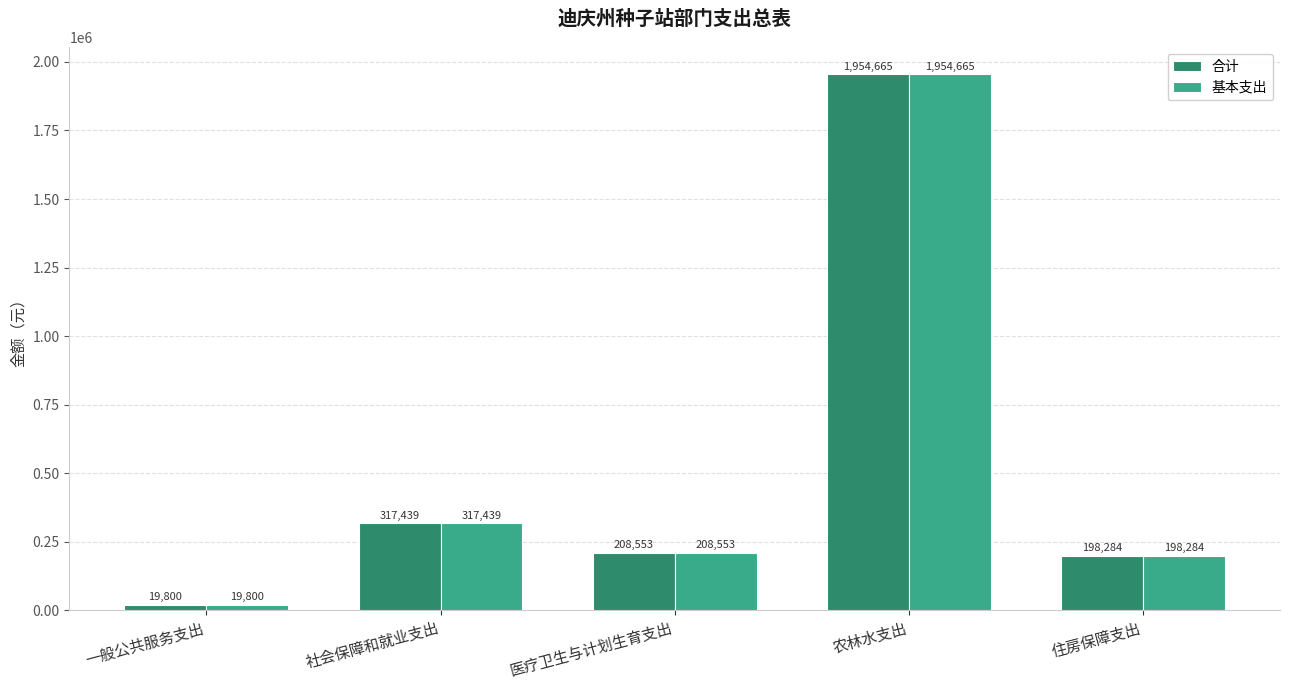

What is the total value across all series at 农林水支出?

3909329.7